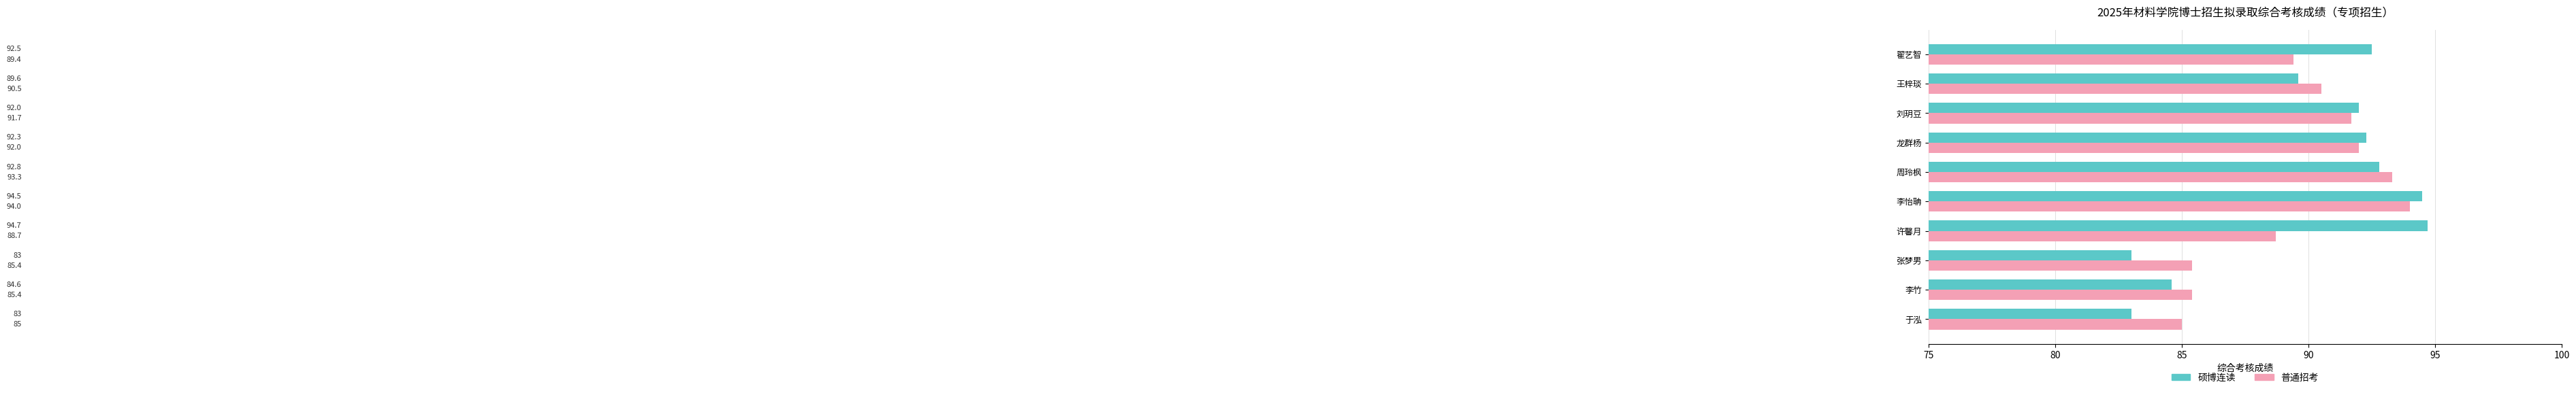

Where is 硕博连读 nearest to the value 88?

王梓琰